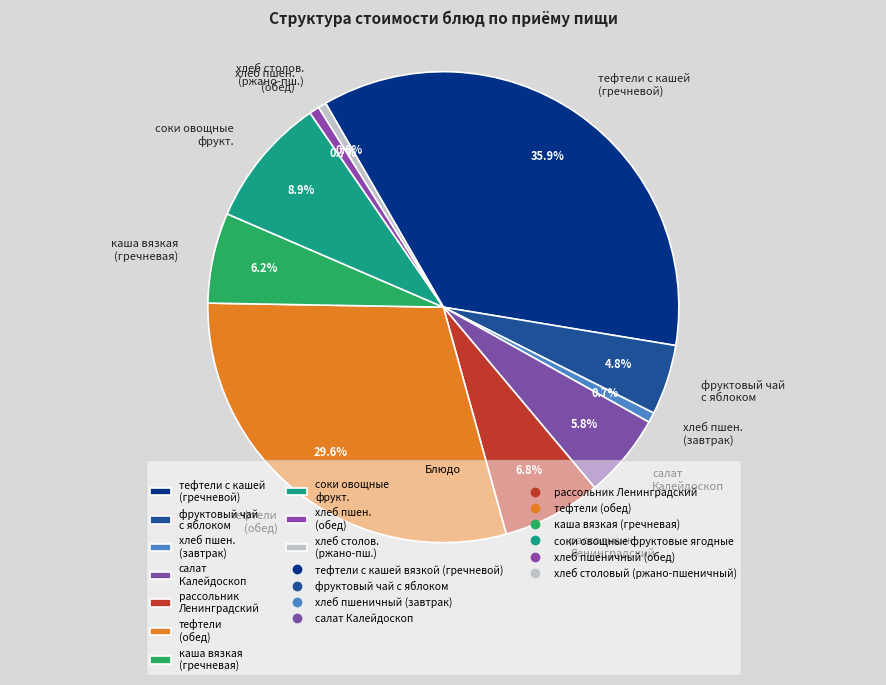

Is there a majority slice in this chart?

No